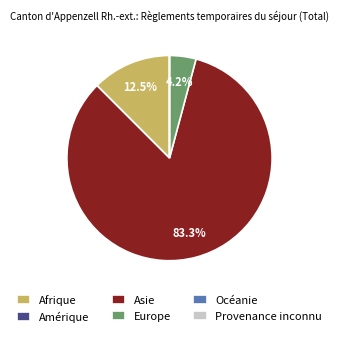

Which has a higher value, Asie or Afrique?

Asie